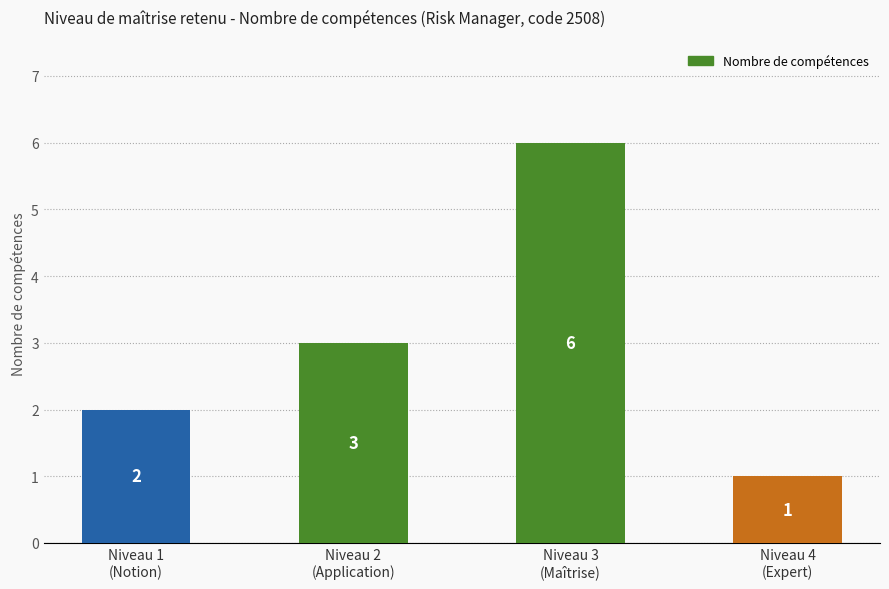

Is it true that the value at Niveau 3
(Maîtrise) is 6?

True